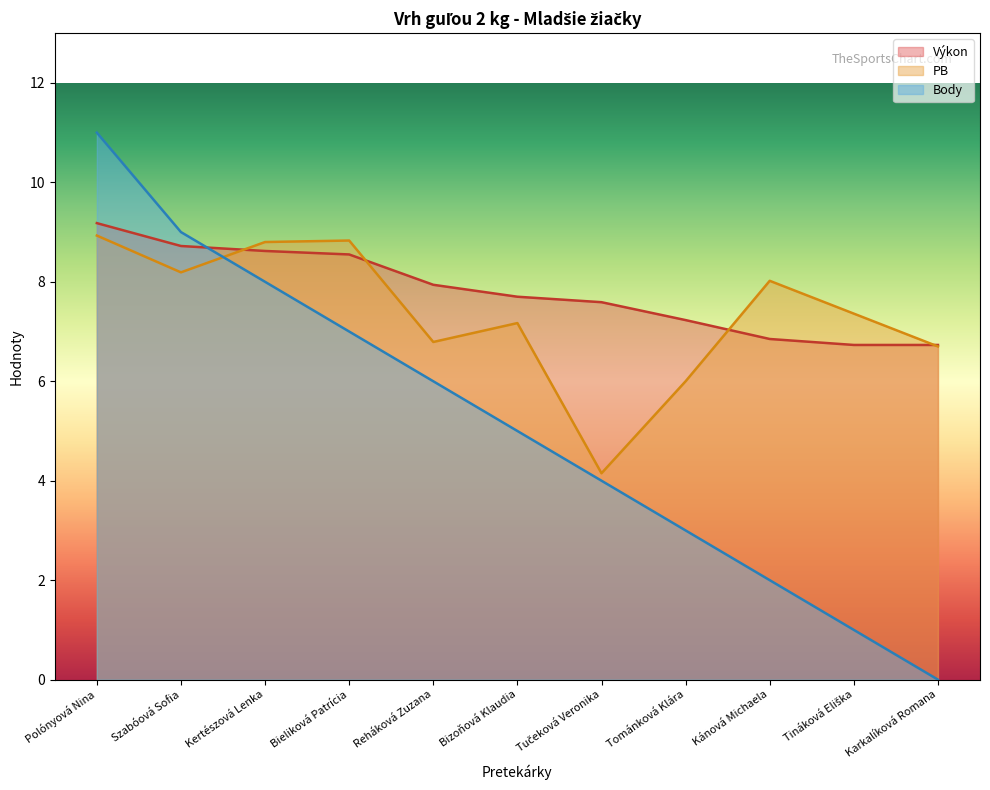

What is the label of the 1st point from the left?

Polónyová Nina